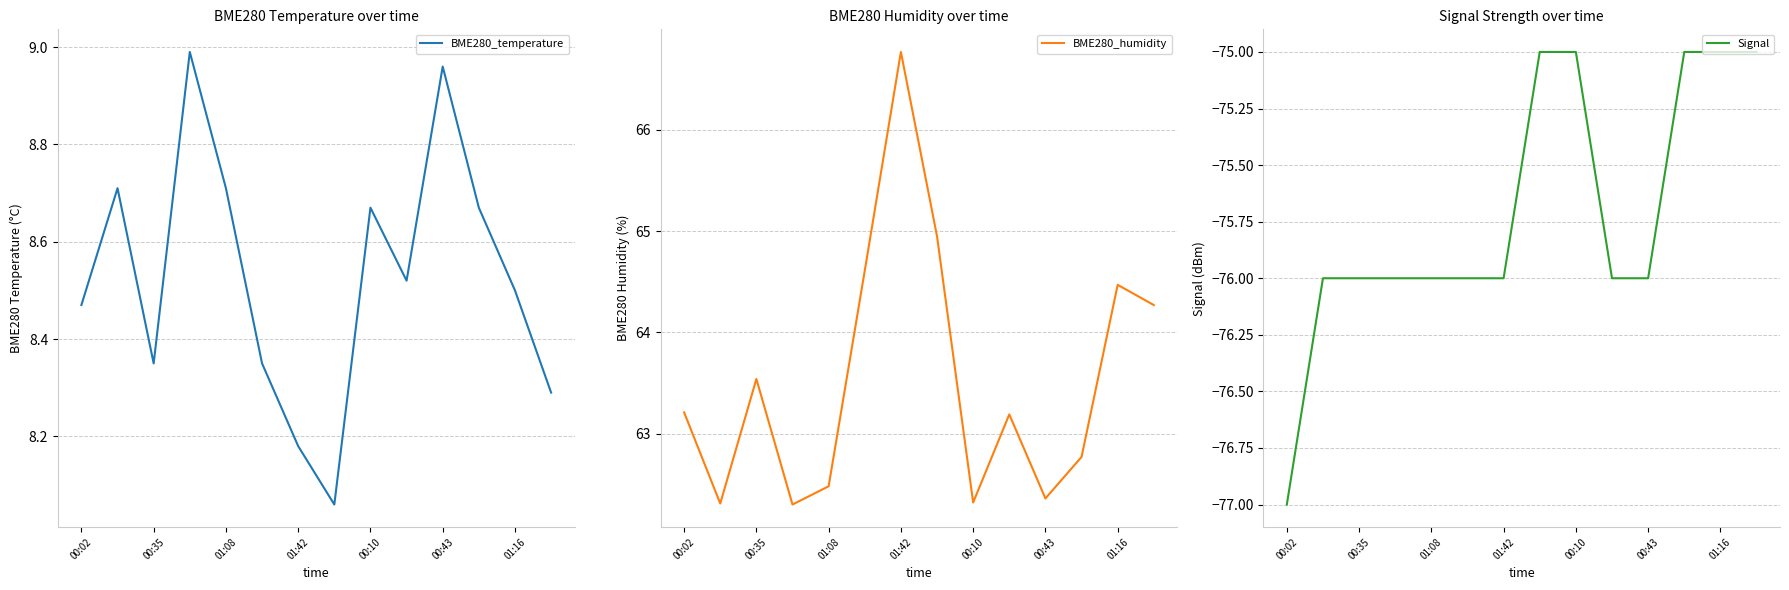

Reading left to right, transcribe all the data shown in this chart.

BME280_temperature: 8.5	8.7	8.3	9.0	8.7	8.3	8.2	8.1	8.7	8.5	9.0	8.7	8.5	8.3
BME280_humidity: 63.2	62.3	63.5	62.3	62.5	64.6	66.8	65.0	62.3	63.2	62.4	62.8	64.5	64.3
Signal: -77.0	-76.0	-76.0	-76.0	-76.0	-76.0	-76.0	-75.0	-75.0	-76.0	-76.0	-75.0	-75.0	-75.0